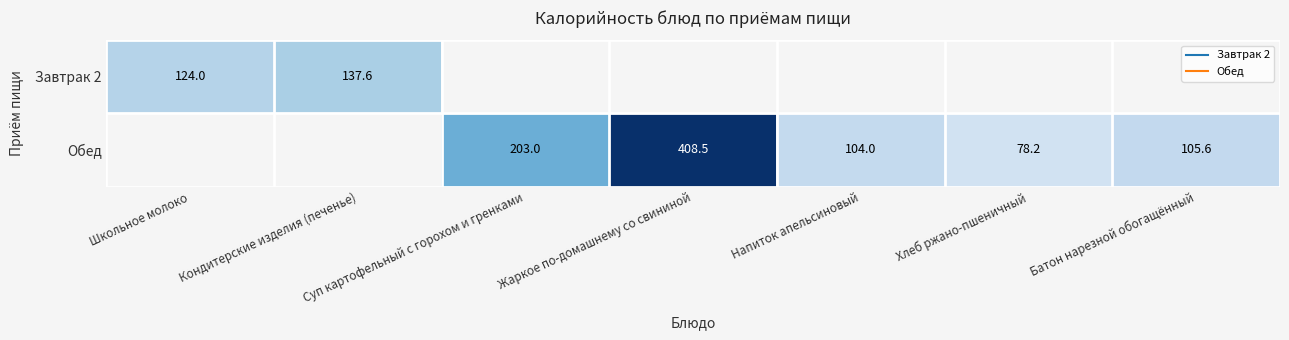

At which label is Завтрак 2 closest to 68?

Школьное молоко